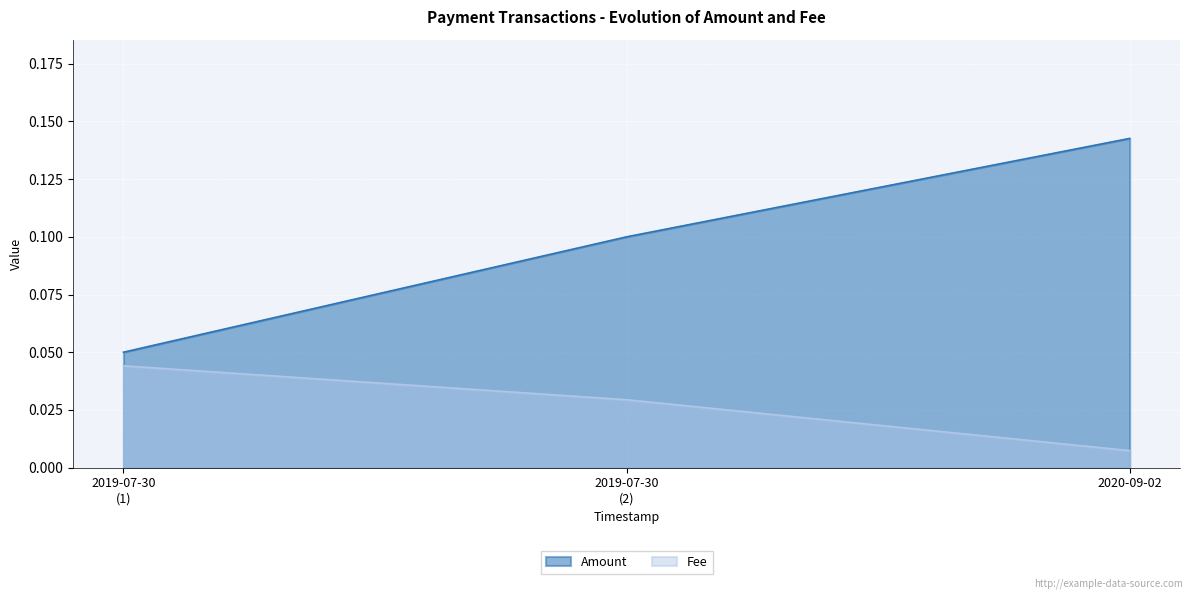

Read the Amount value at 2019-07-30 07:18:49.

0.1